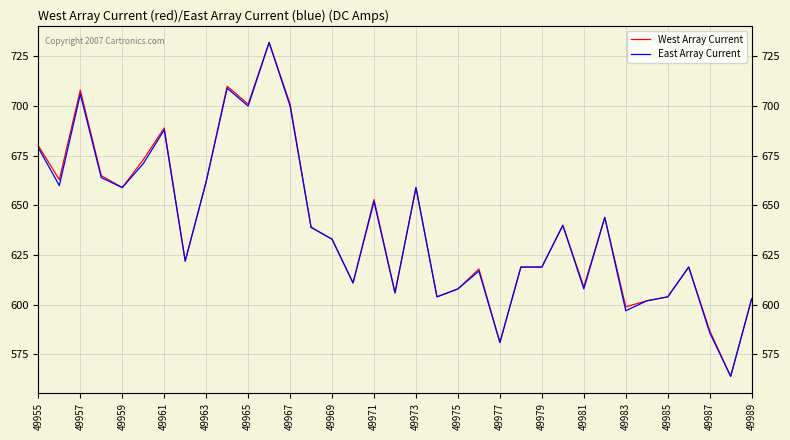

True or false: East Array Current and West Array Current intersect in this chart.

False